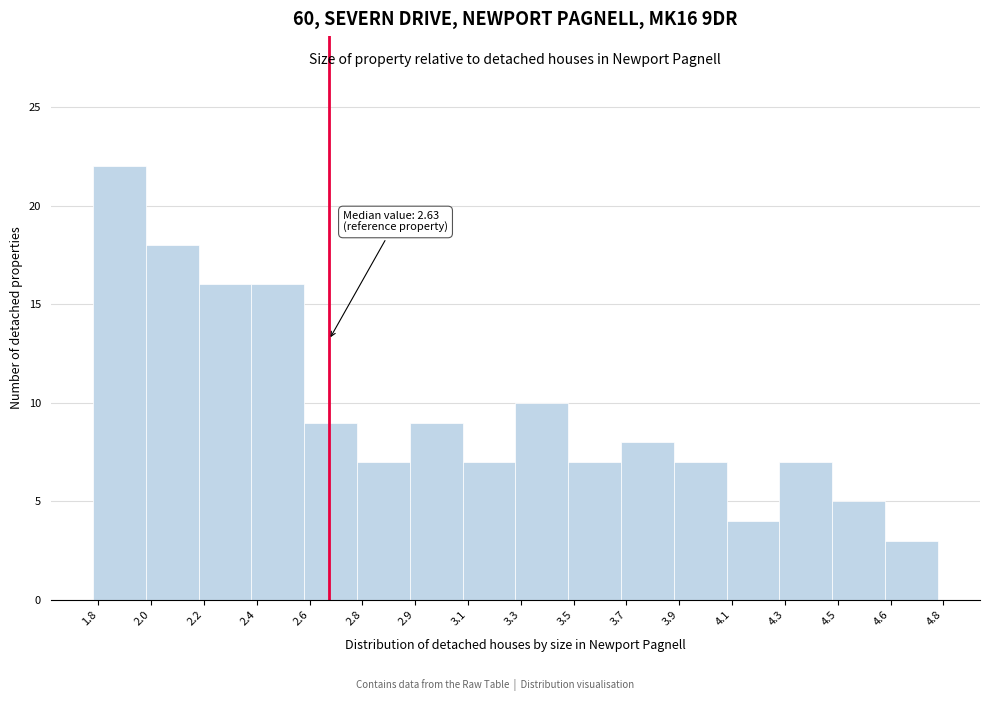

Reading right to left, what are all the values shown in this chart?

3	5	7	4	7	8	7	10	7	9	7	9	16	16	18	22